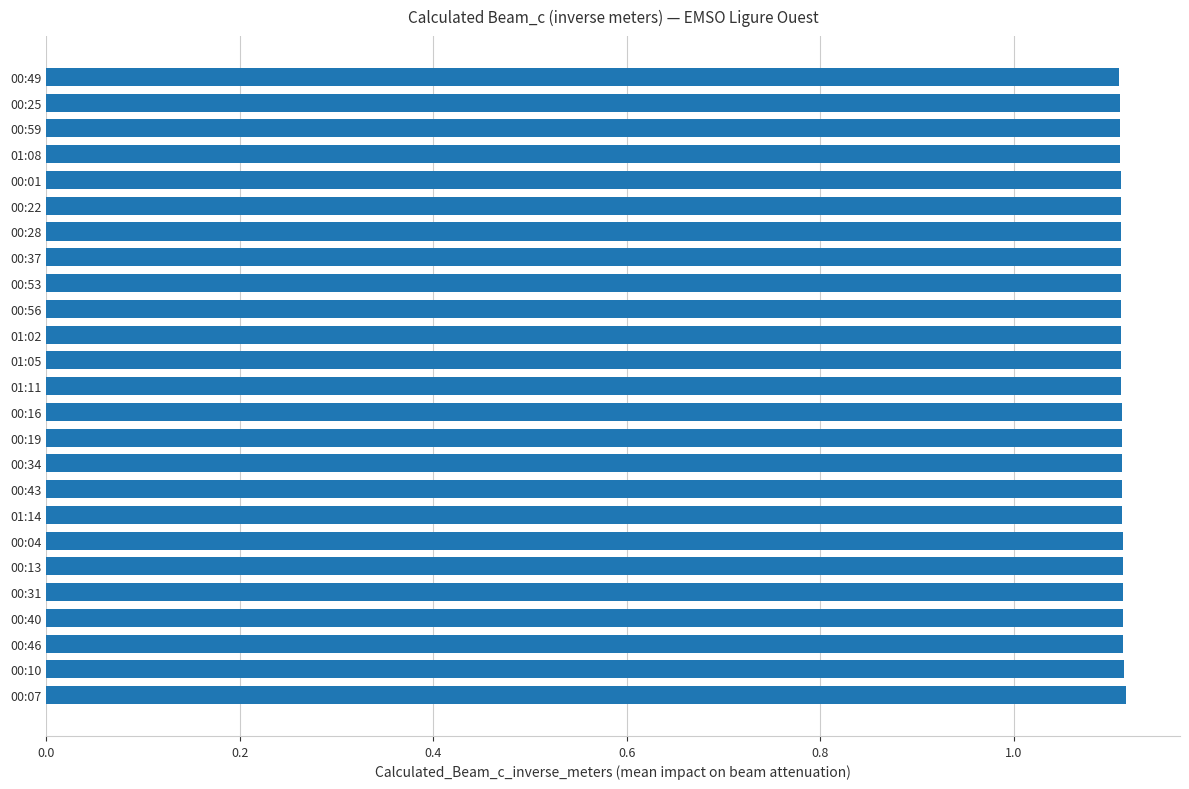

How many values are between 1 and 2?

25